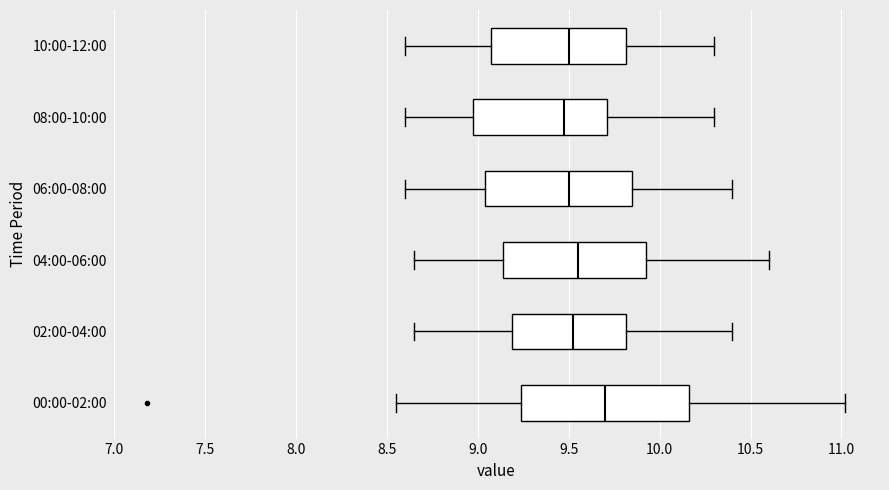

Reading bottom to top, transcribe this box plot: for each box, give where its median line is, the range the box spans, and where its two whiskers end, as read against the x-axis. The values are not printed on the chart, so give them approximately, as read against the axis.

00:00-02:00: median 9.70, box 9.25 to 10.15, whiskers 8.55 to 11.00
02:00-04:00: median 9.55, box 9.20 to 9.80, whiskers 8.65 to 10.40
04:00-06:00: median 9.55, box 9.15 to 9.95, whiskers 8.65 to 10.60
06:00-08:00: median 9.50, box 9.05 to 9.85, whiskers 8.60 to 10.40
08:00-10:00: median 9.50, box 9.00 to 9.70, whiskers 8.60 to 10.30
10:00-12:00: median 9.50, box 9.10 to 9.80, whiskers 8.60 to 10.30